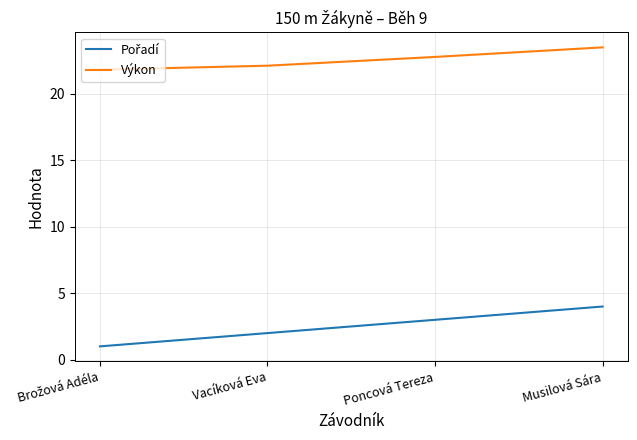

What is the spread (max minus min) of values at Musilová Sára?

19.5